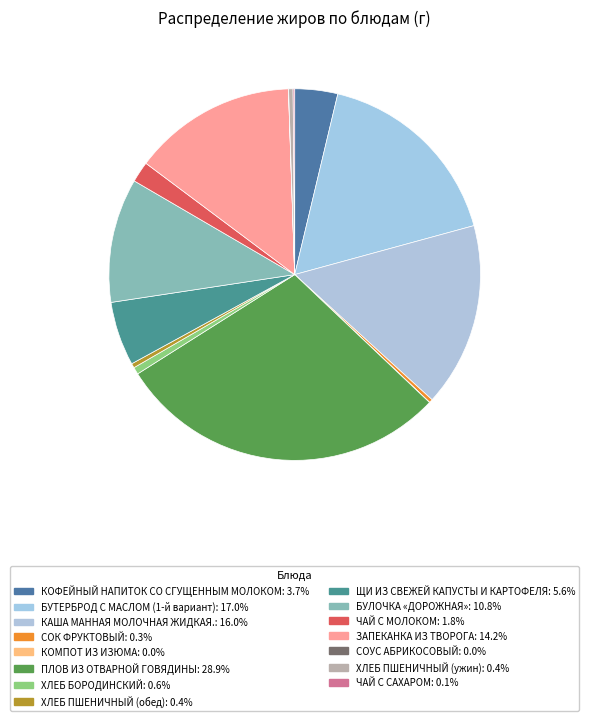

Is КОФЕЙНЫЙ НАПИТОК СО СГУЩЕННЫМ МОЛОКОМ the majority of the pie?

No